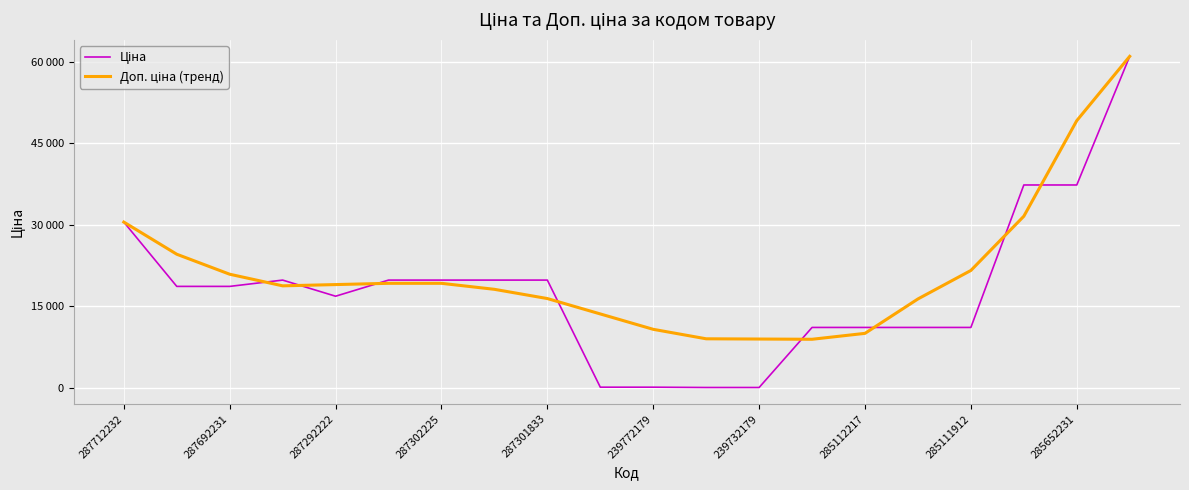

Which series has the largest total across all categories?

Доп. ціна (тренд)